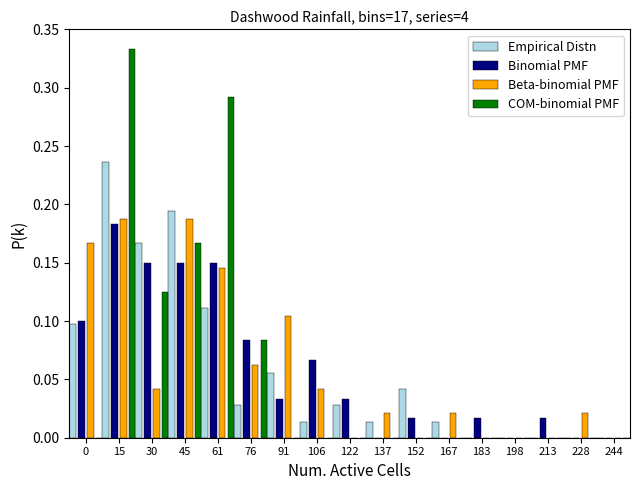

What is the sum of all Binomial PMF values?

1.0